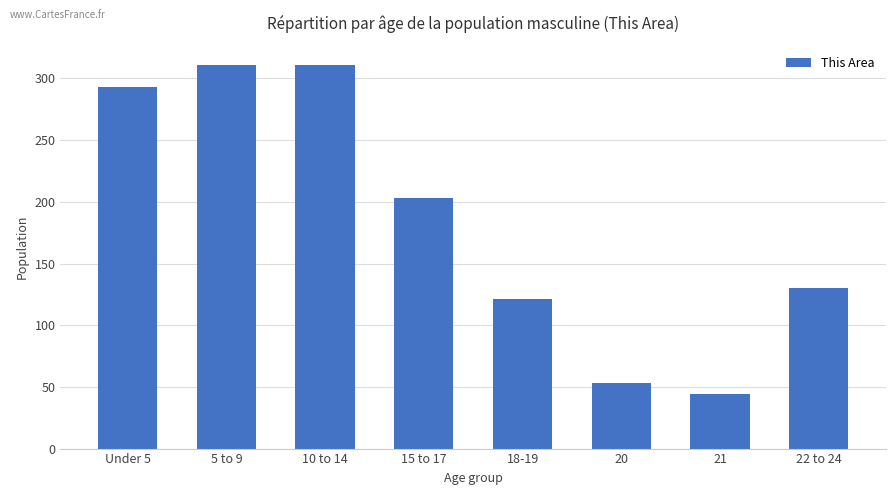

Reading left to right, extract all data points from this chart.

Under 5=293	5 to 9=311	10 to 14=311	15 to 17=203	18-19=121	20=53	21=44	22 to 24=130